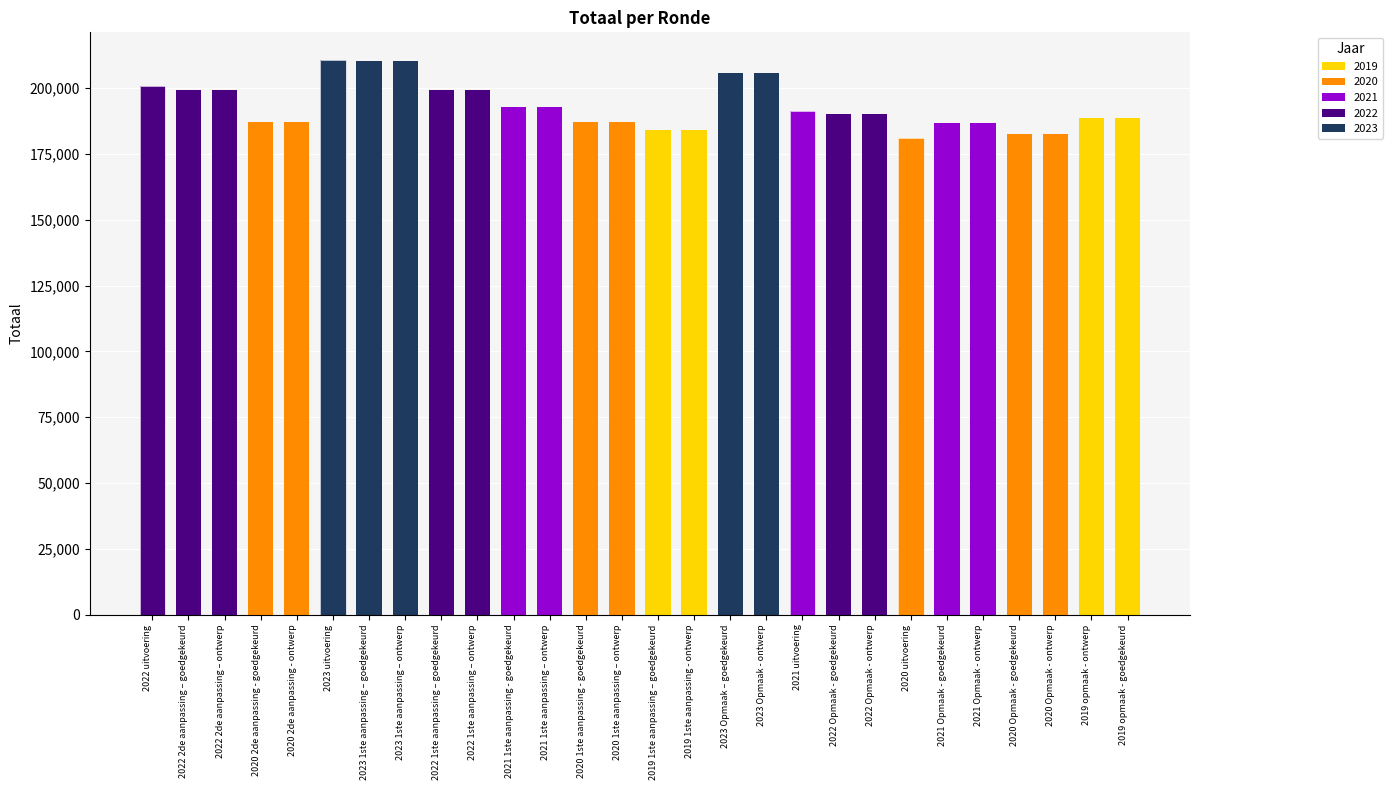

Read the value at 2022 Opmaak - goedgekeurd, to the nearest 100.

190100